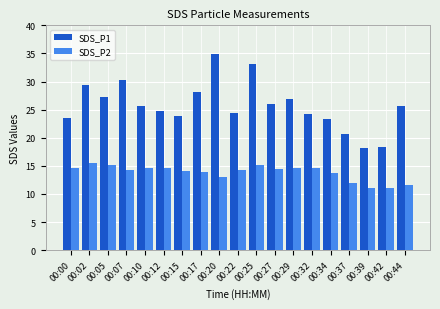

Is it true that SDS_P2 equals 15.2 at 00:05?

True